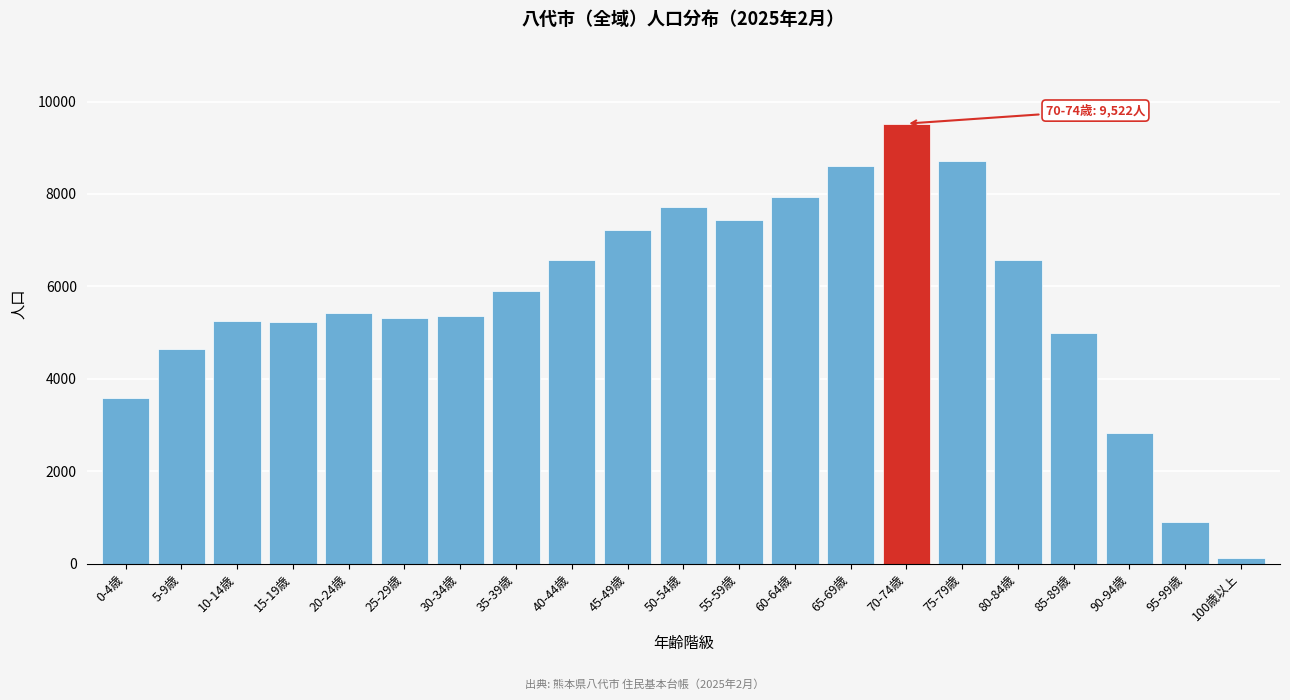

The value at 90-94歳 is 4787. True or false?

False